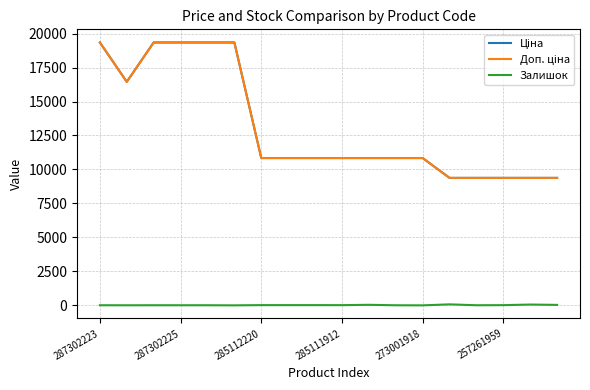

Reading left to right, extract all data points from this chart.

Ціна: 19343.1	16448.2	19343.1	19343.1	19343.1	19343.1	10840.1	10840.1	10840.1	10840.1	10840.1	10840.1	10840.1	9379.3	9379.3	9379.3	9379.3	9379.3
Доп. ціна: 19343.1	16448.2	19343.1	19343.1	19343.1	19343.1	10840.1	10840.1	10840.1	10840.1	10840.1	10840.1	10840.1	9379.3	9379.3	9379.3	9379.3	9379.3
Залишок: 8.0	5.0	8.0	7.0	8.0	0.0	17.0	17.0	17.0	15.0	40.0	6.0	0.0	73.0	8.0	15.0	59.0	34.0